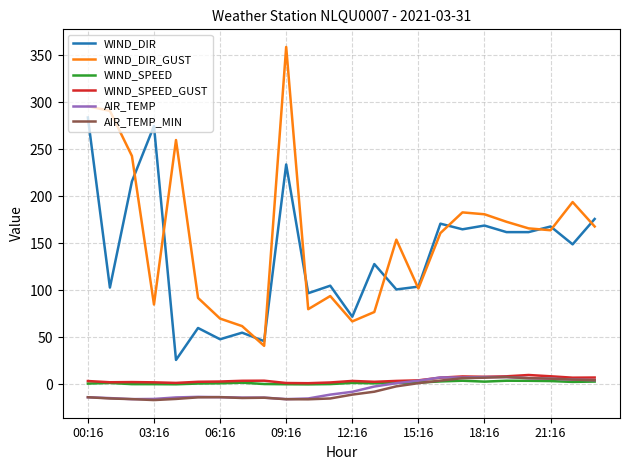

What is the smallest value displayed?

-16.7